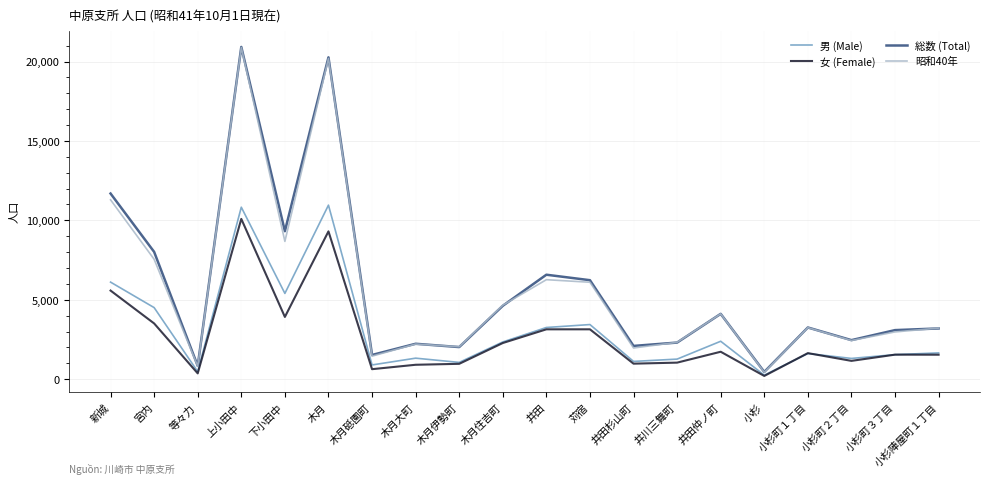

What is the total value across all series at 上小田中?

62715